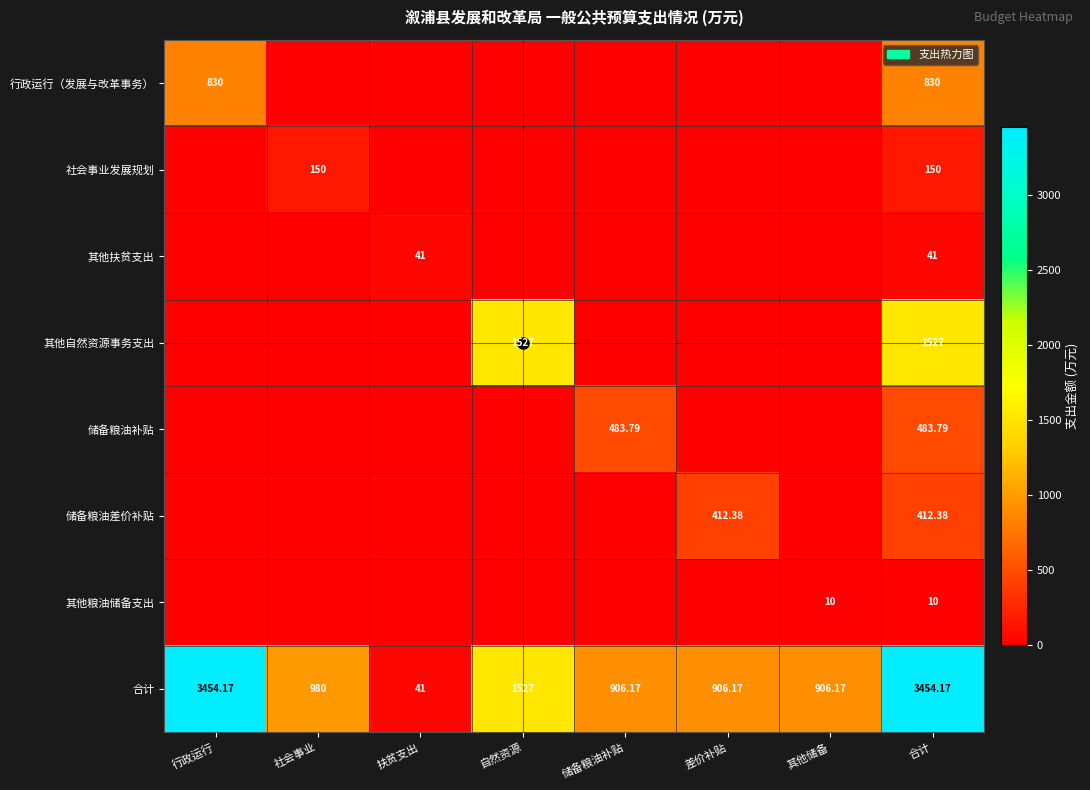

Between 扶贫支出 and 行政运行, which is larger?

行政运行